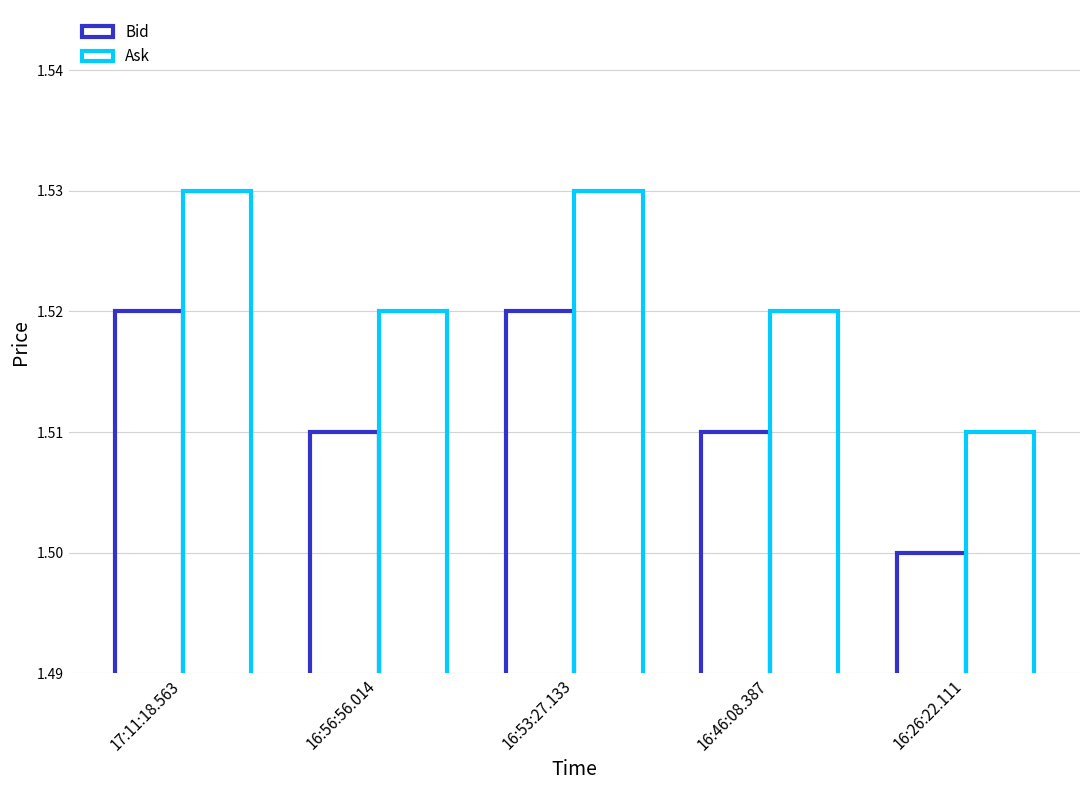

Where is Ask nearest to the value 1?

16:26:22.111